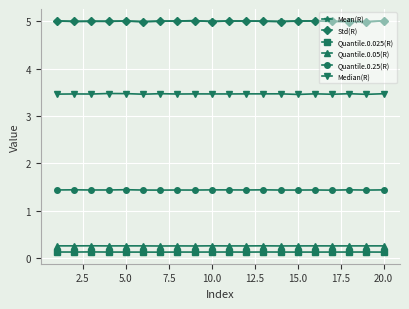

What is the maximum value shown in the chart?

5.0